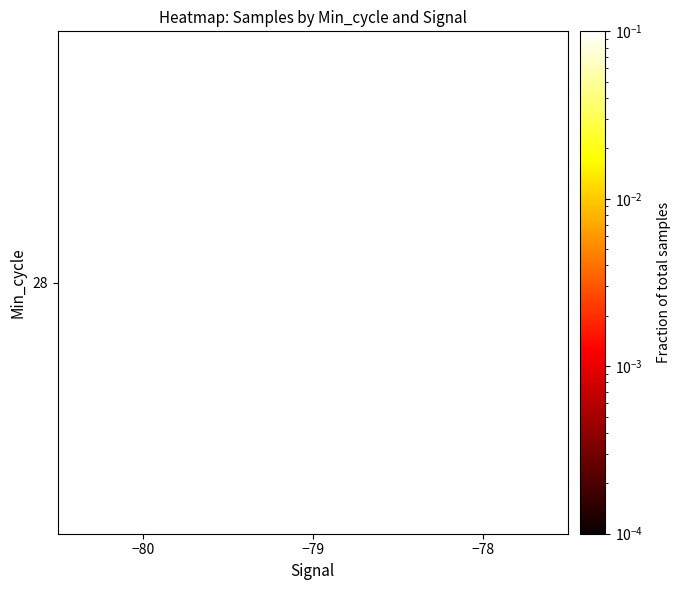

Reading left to right, transcribe all the data shown in this chart.

0.2	0.5	0.3